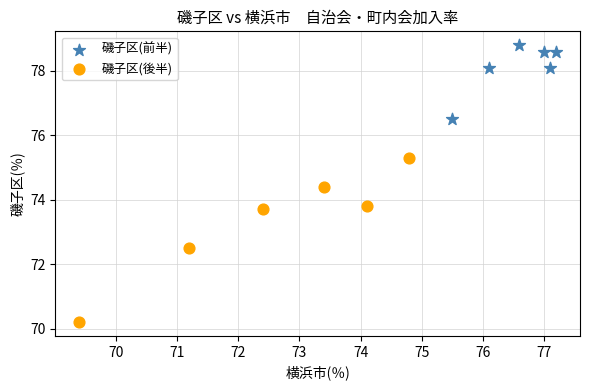

Which series has the widest spread of Y values?

磯子区(後半)